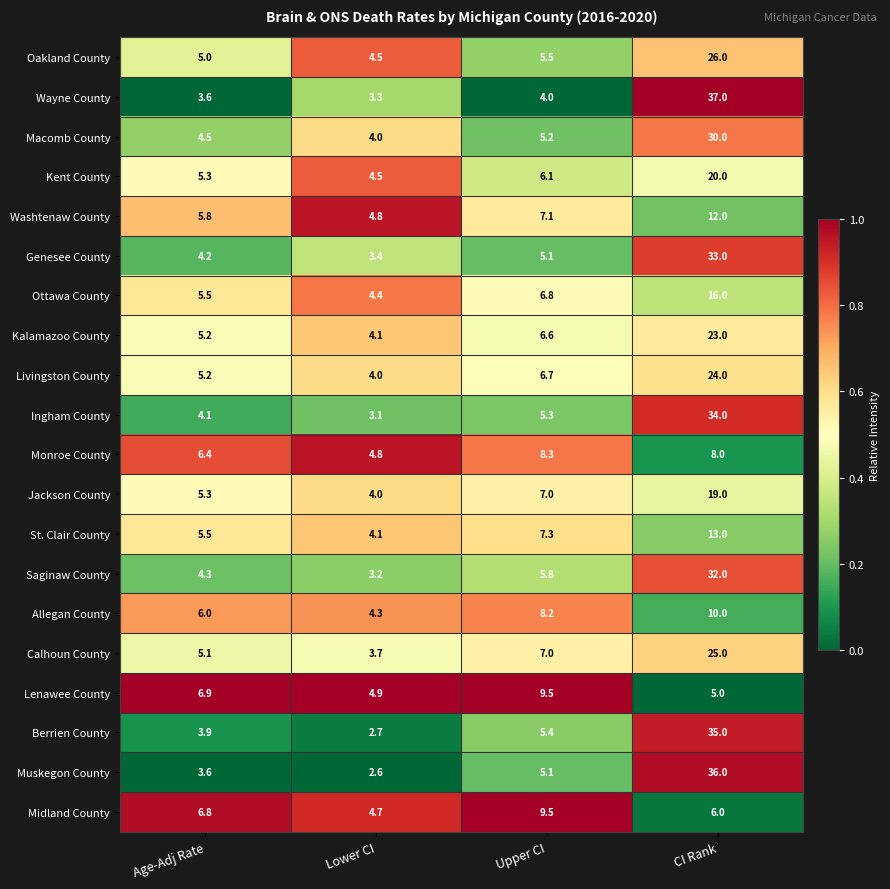

What is the total value across all series at Upper CI?

131.5